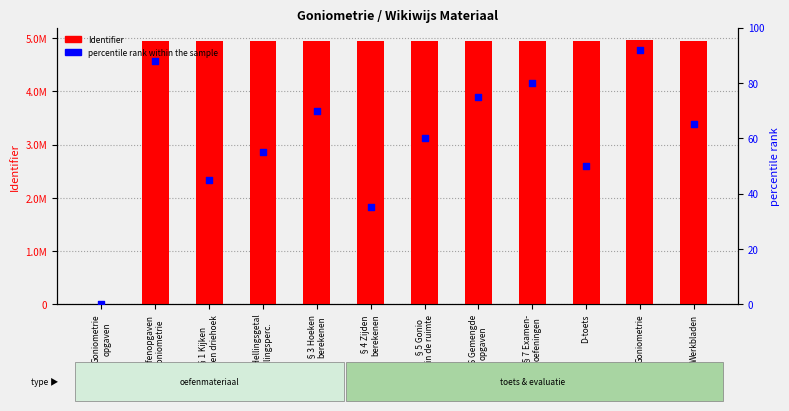

Is the value of percentile rank within the sample at Oefenopgaven
goniometrie greater than the value of Identifier at §2 Hellingsgetal
hellingsperc.?

No